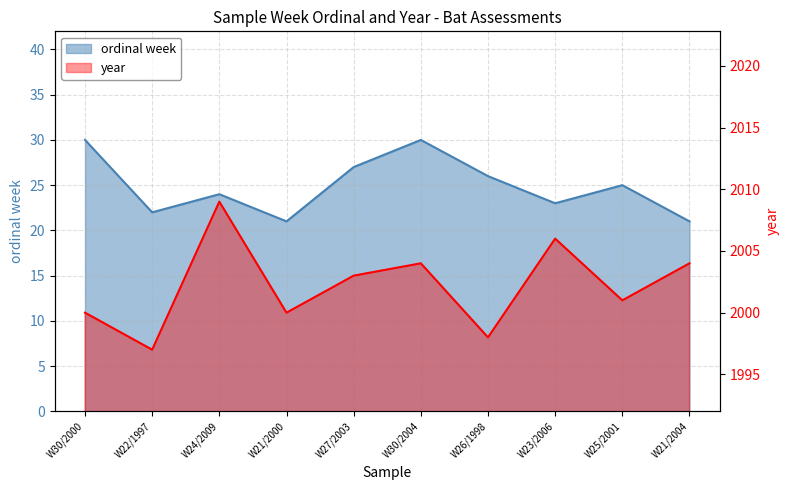

Where is the first local minimum for year?

W22/1997